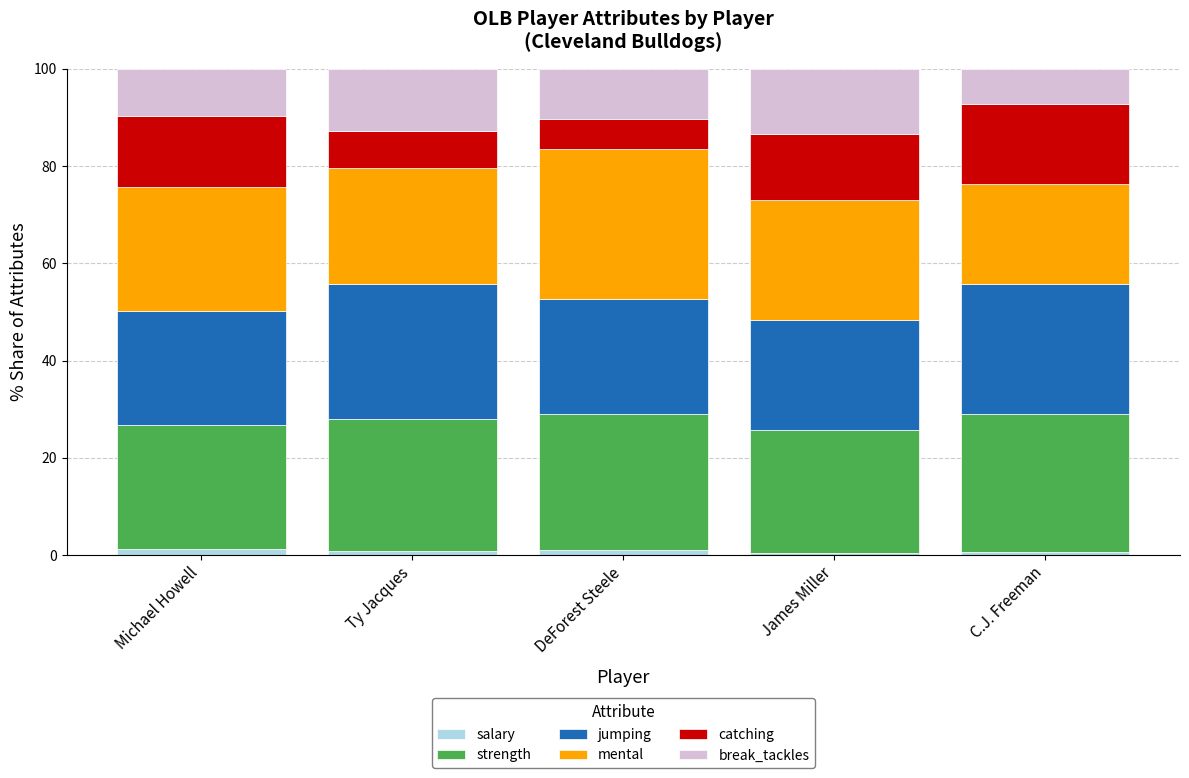

Count the number of categories in the chart.

5